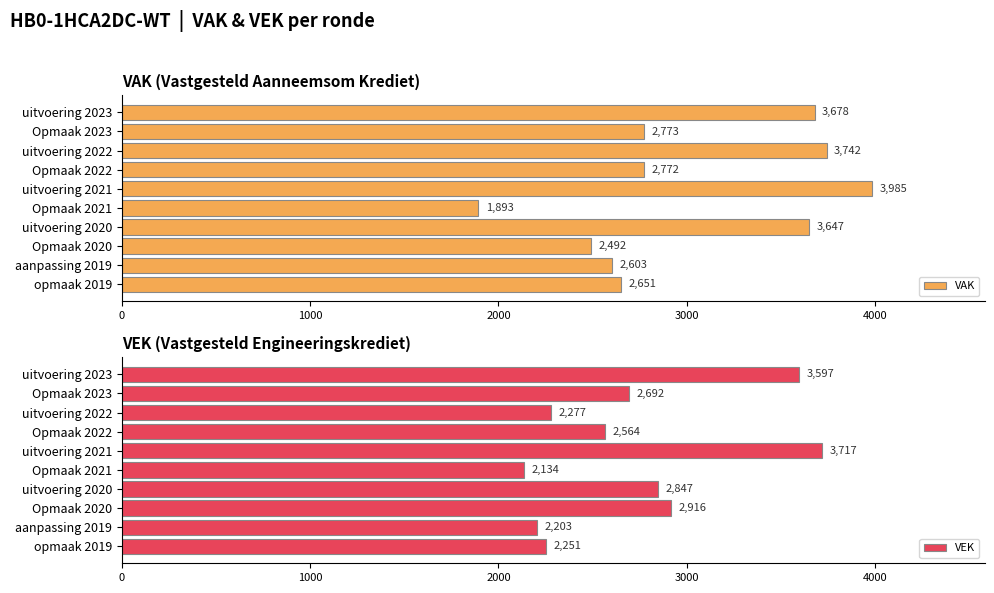

The VEK series shows 2847 at uitvoering 2020. True or false?

True